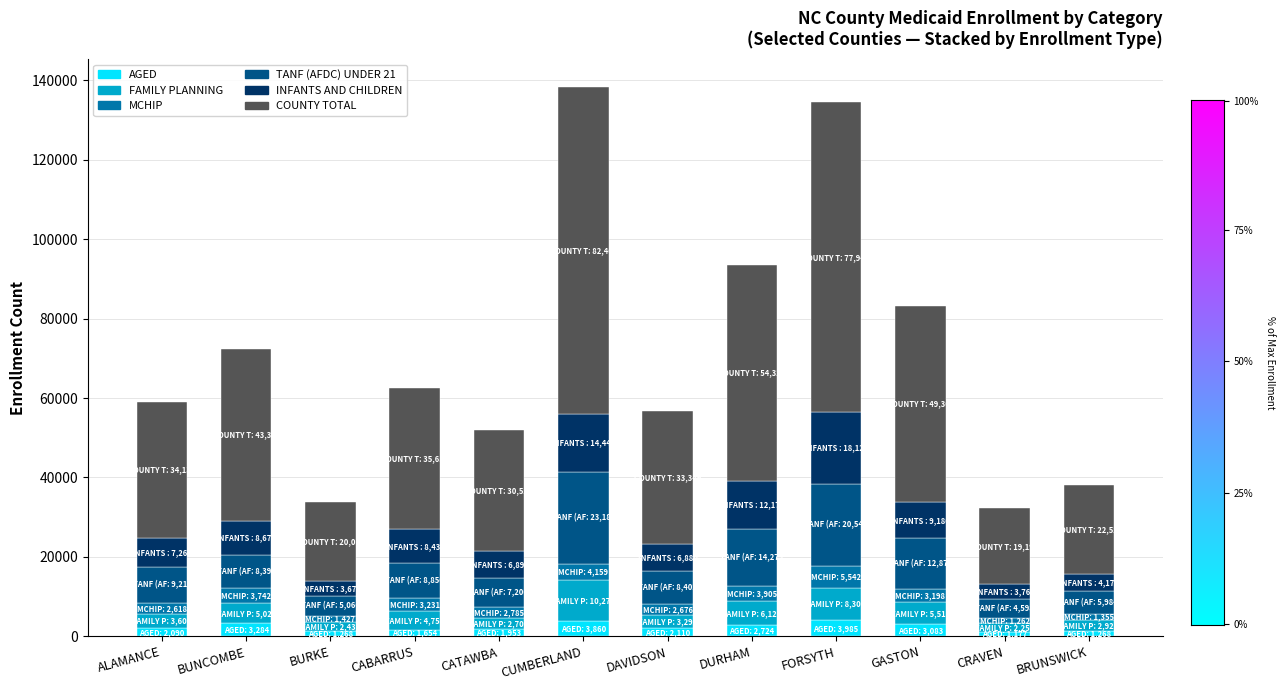

What is the sum of all AGED values?

28456